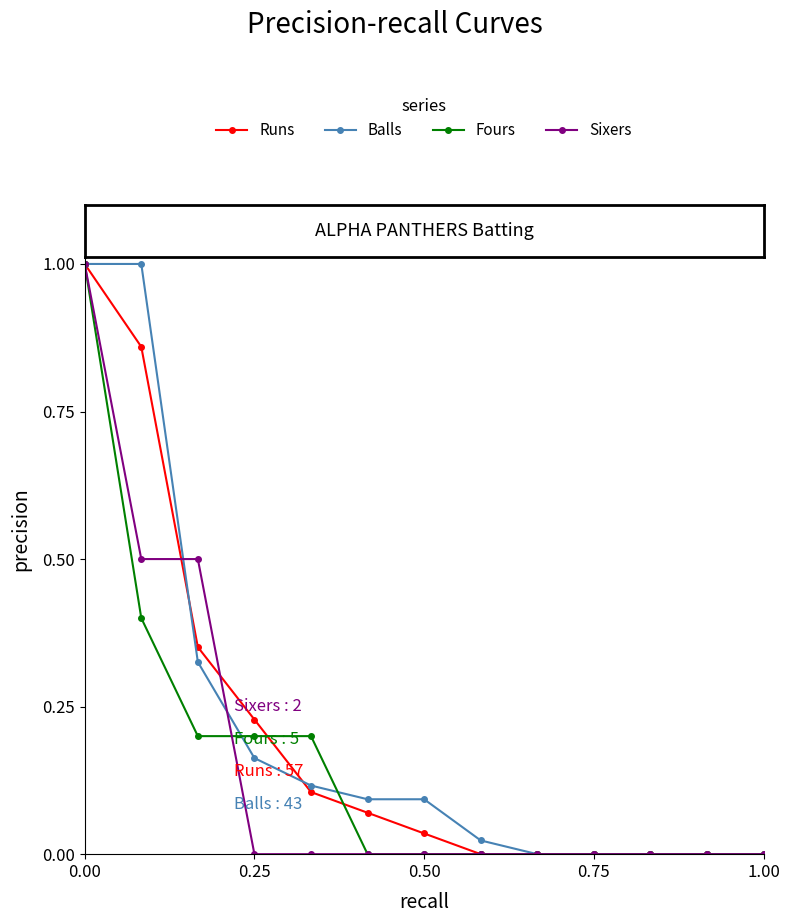

What is the sum of all Runs values?

2.6